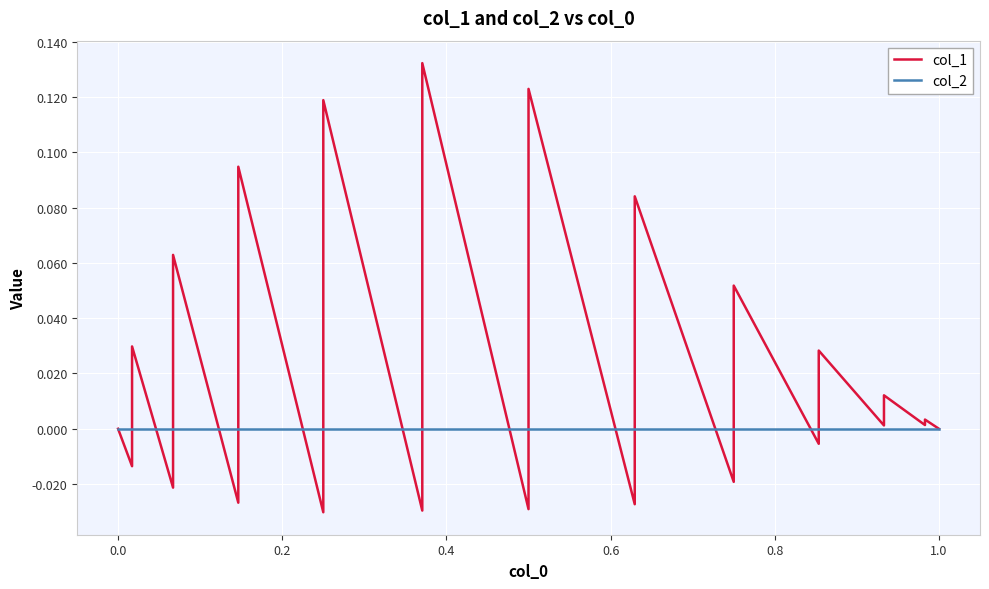

What is the difference between the maximum and minimum values in the col_1 series?

0.2